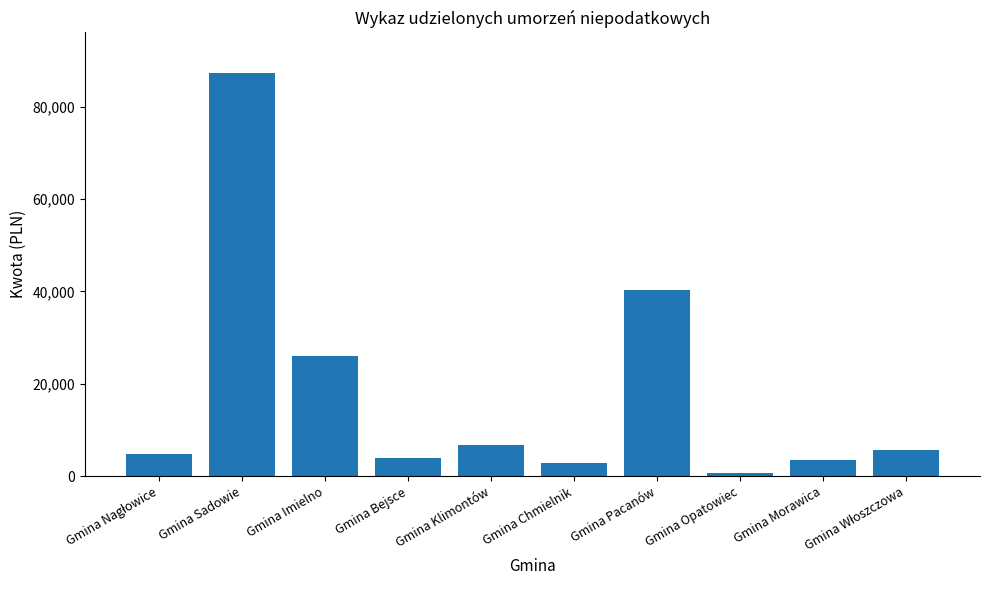

What is the ratio of the value at Gmina Pacanów to the value at Gmina Klimontów?

6.0